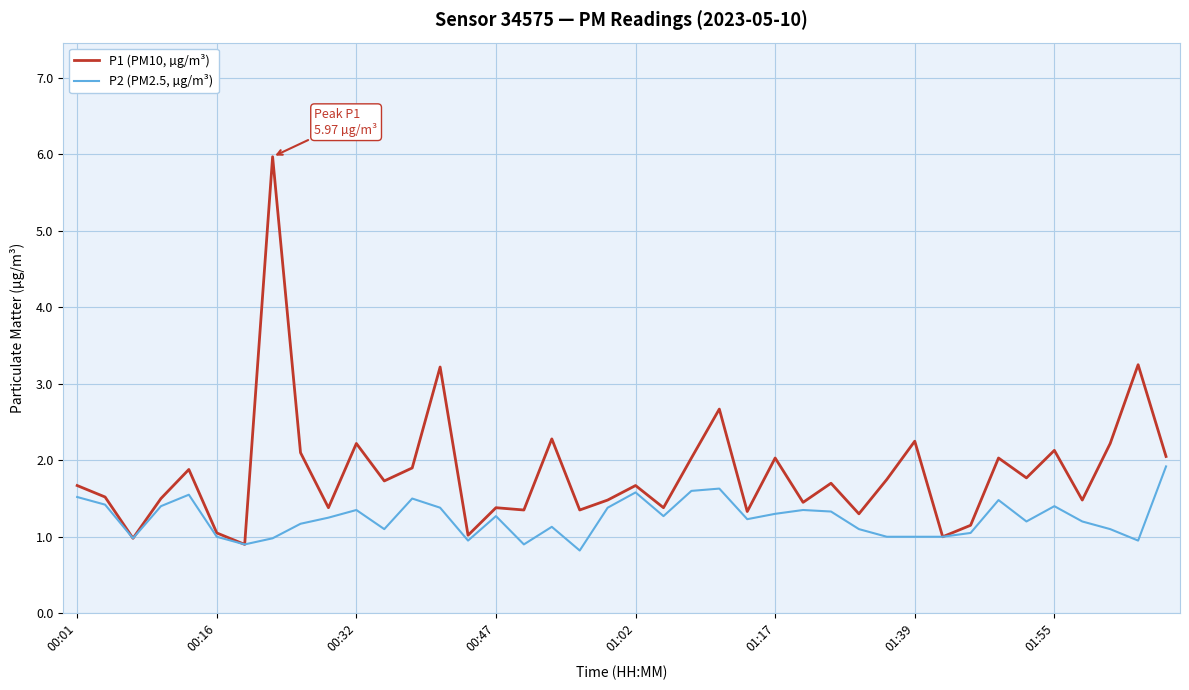

What is the greatest value displayed?

6.0